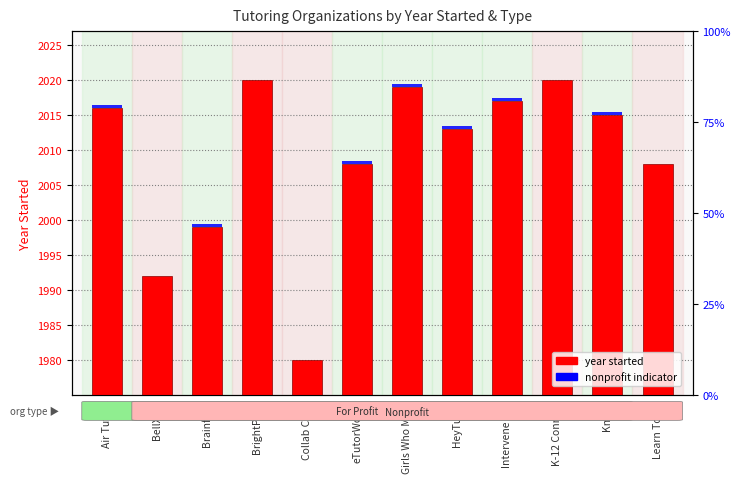

Which series has the largest range (max minus min)?

year started